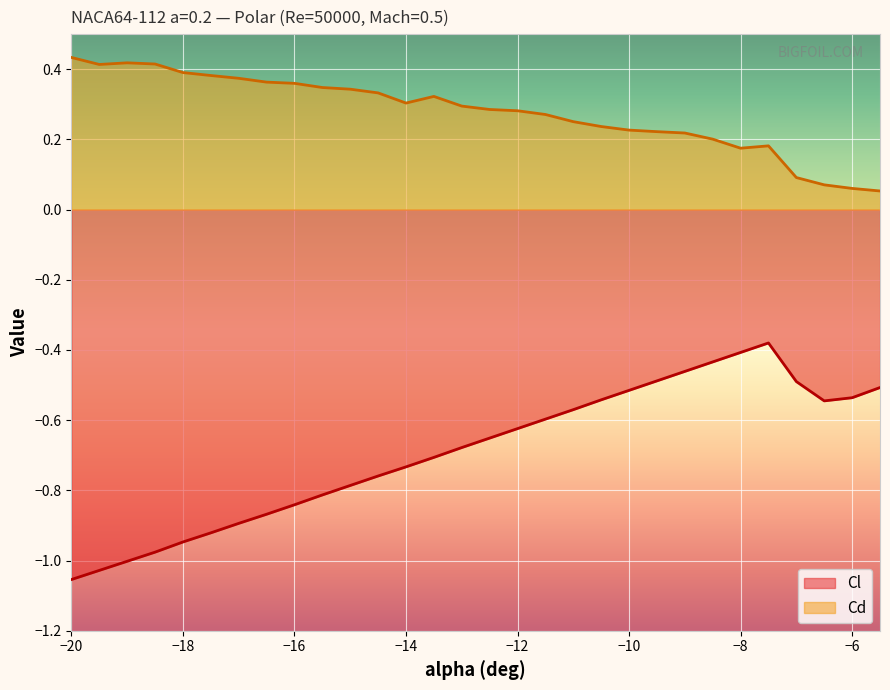

Reading right to left, transcribe all the data shown in this chart.

Cl: -5.5=-0.5	-6=-0.5	-6.5=-0.5	-7=-0.5	-7.5=-0.4	-8=-0.4	-8.5=-0.4	-9=-0.5	-9.5=-0.5	-10=-0.5	-10.5=-0.5	-11=-0.6	-11.5=-0.6	-12=-0.6	-12.5=-0.7	-13=-0.7	-13.5=-0.7	-14=-0.7	-14.5=-0.8	-15=-0.8	-15.5=-0.8	-16=-0.8	-16.5=-0.9	-17=-0.9	-17.5=-0.9	-18=-0.9	-18.5=-1.0	-19=-1.0	-19.5=-1.0	-20=-1.1
Cd: -5.5=0.1	-6=0.1	-6.5=0.1	-7=0.1	-7.5=0.2	-8=0.2	-8.5=0.2	-9=0.2	-9.5=0.2	-10=0.2	-10.5=0.2	-11=0.3	-11.5=0.3	-12=0.3	-12.5=0.3	-13=0.3	-13.5=0.3	-14=0.3	-14.5=0.3	-15=0.3	-15.5=0.3	-16=0.4	-16.5=0.4	-17=0.4	-17.5=0.4	-18=0.4	-18.5=0.4	-19=0.4	-19.5=0.4	-20=0.4